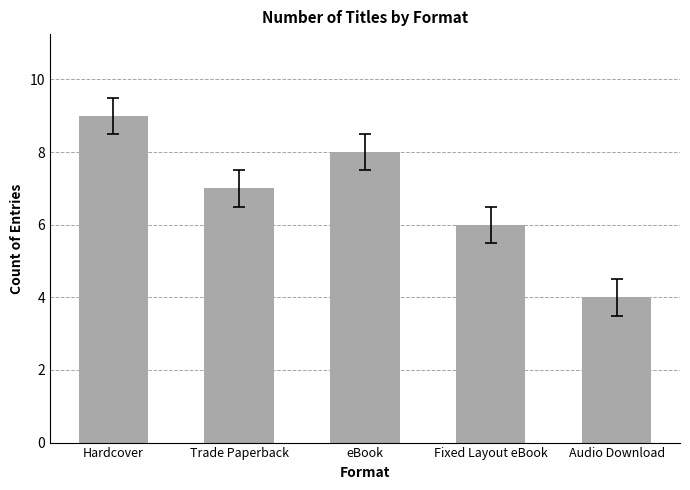

Which has a higher value, eBook or Trade Paperback?

eBook